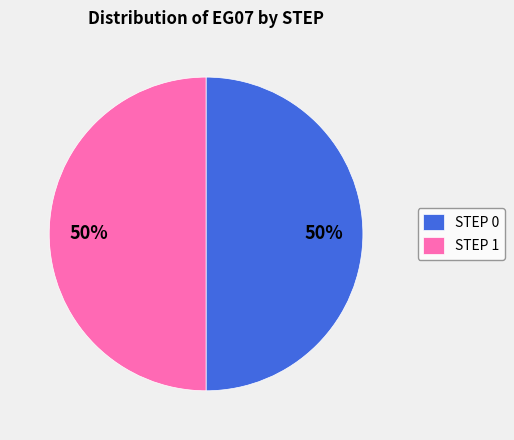

To the nearest percent, what is the average slice percentage?

50%